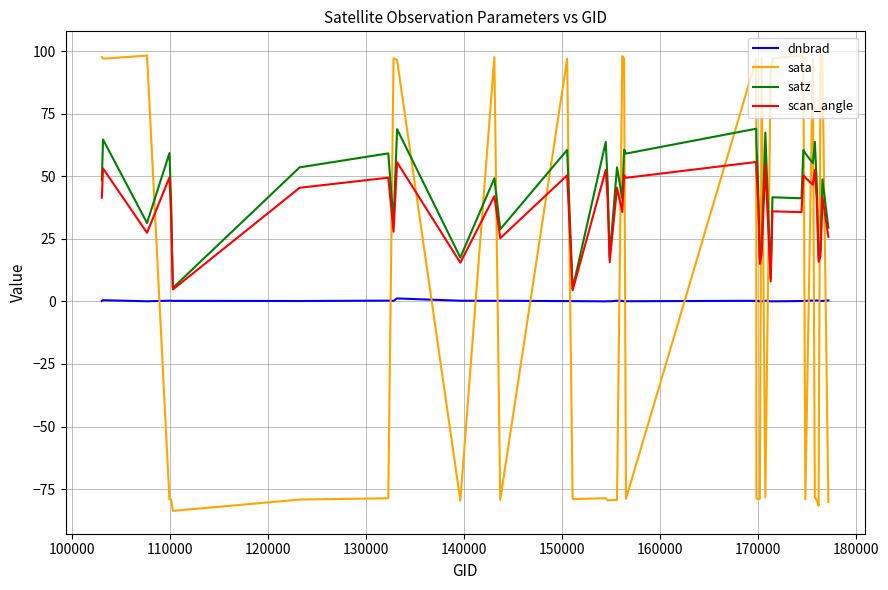

Which series has the largest range (max minus min)?

sata